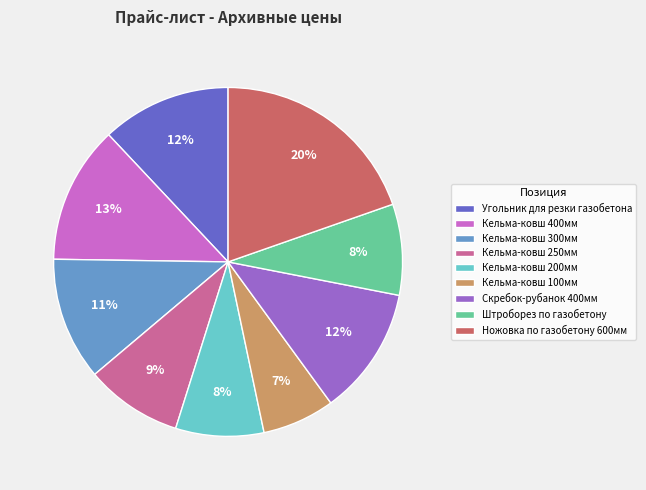

To the nearest percent, what is the average slice percentage?

11%